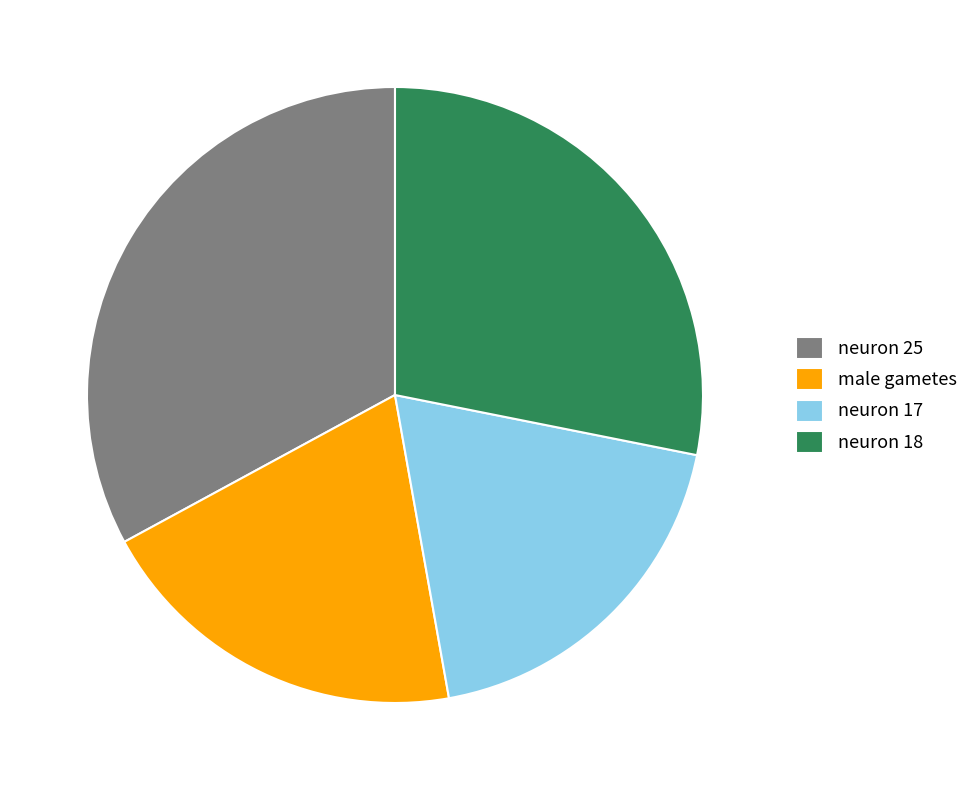

Do neuron 25 and neuron 17 together represent more than half of the pie?

Yes